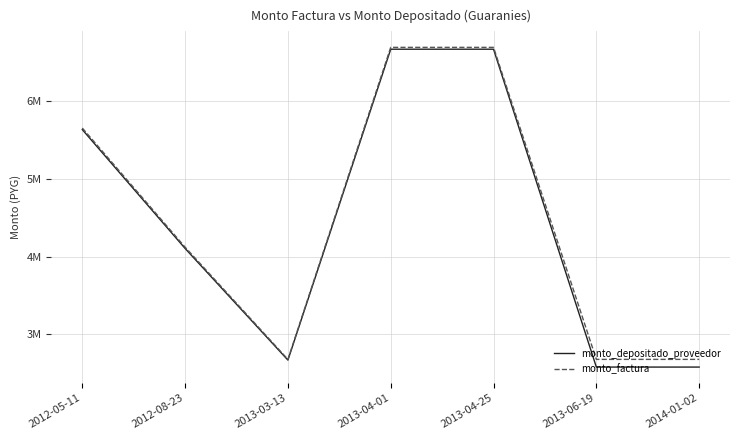

What are all the series names shown in the legend?

monto_depositado_proveedor, monto_factura